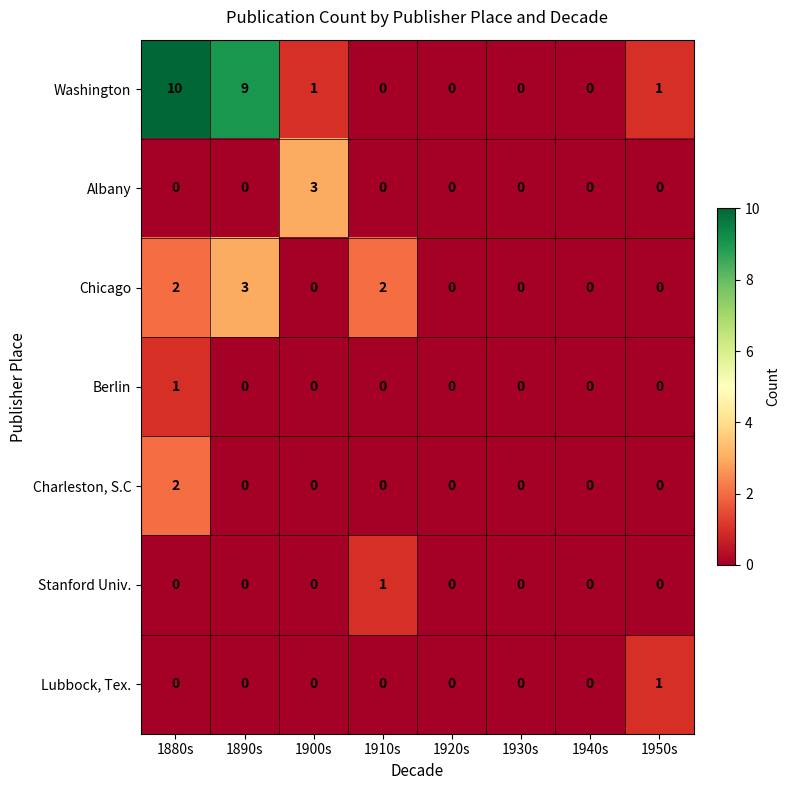

How many series are shown in this chart?

7